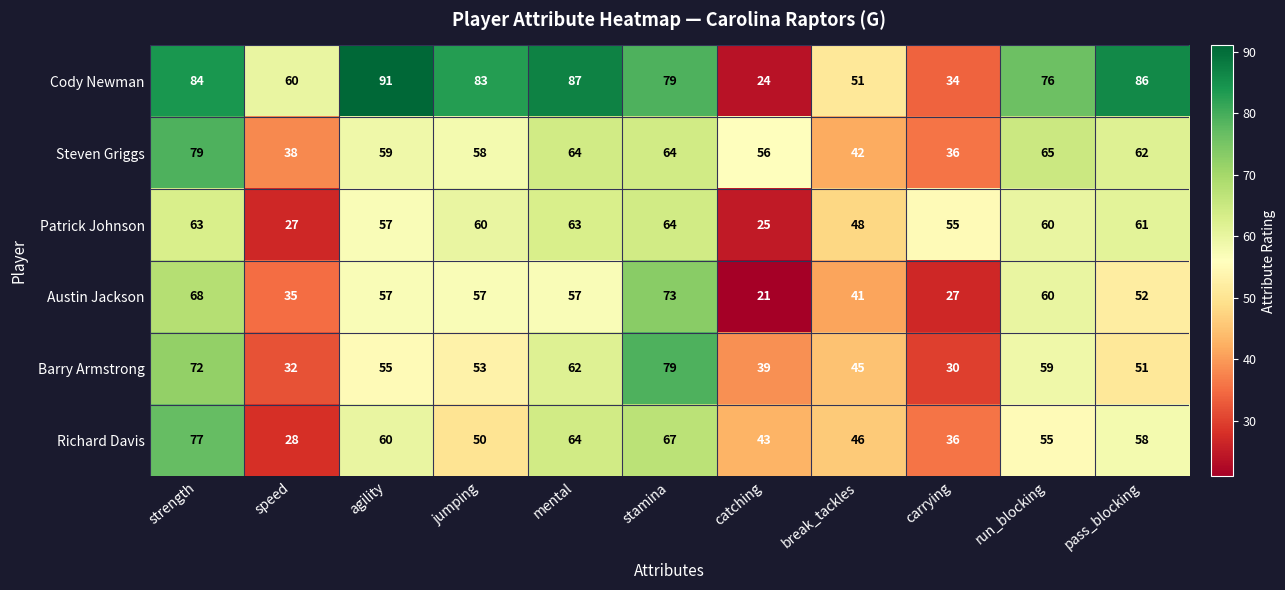

Rank the series at catching from lowest to highest value.

Austin Jackson, Cody Newman, Patrick Johnson, Barry Armstrong, Richard Davis, Steven Griggs